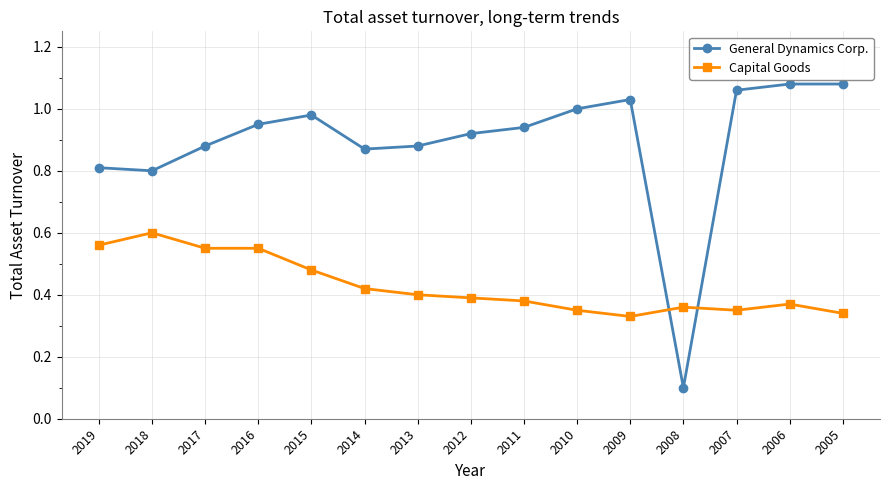

The value of Capital Goods at 2010 is 0.5. True or false?

False